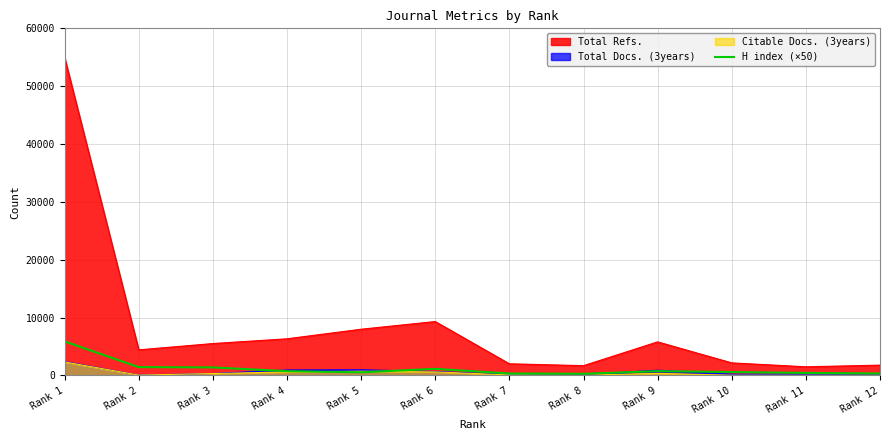

How many lines are shown in the chart?

4